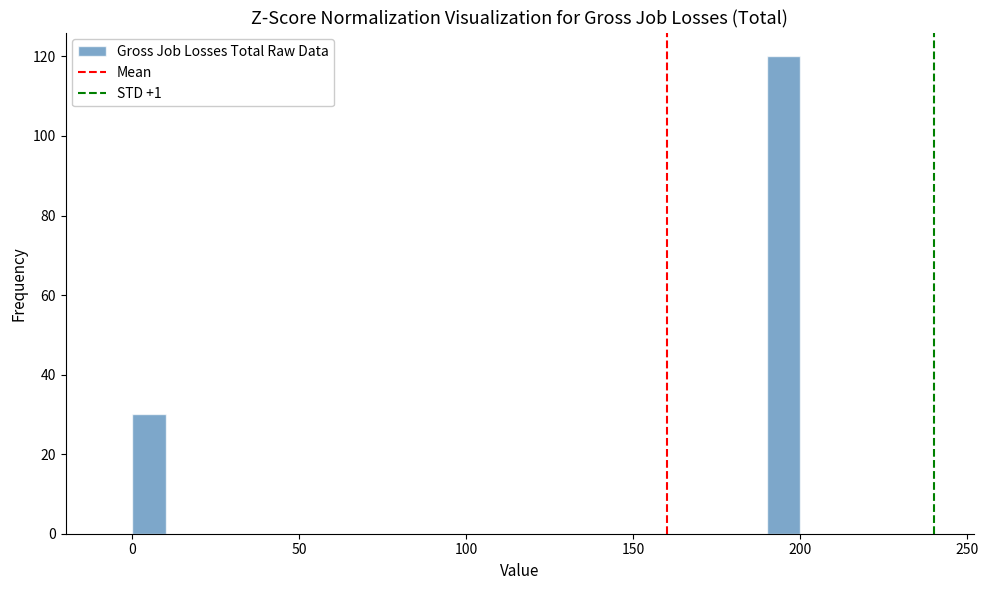

Read against the x-axis, roughly where is the centre of the tallest bar?

195